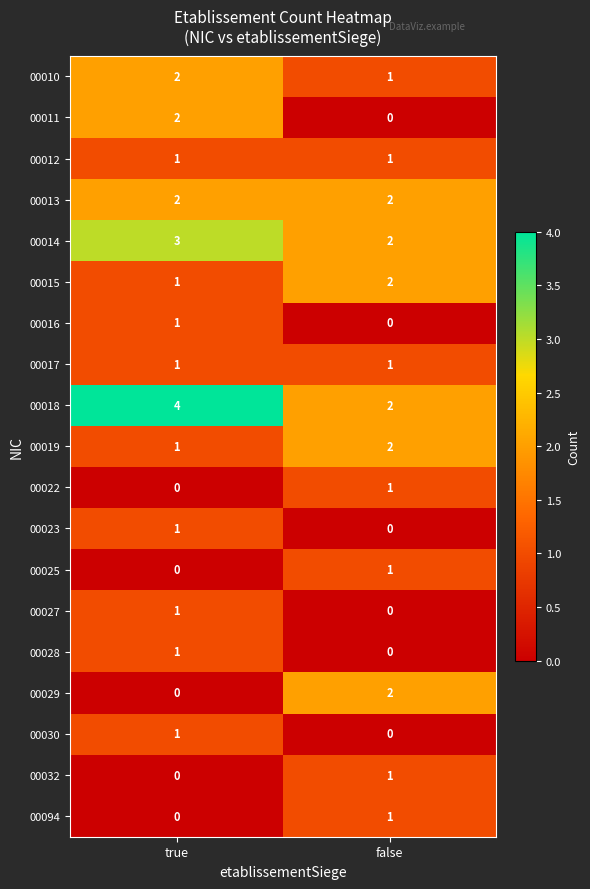

How many categories are shown in the chart?

2